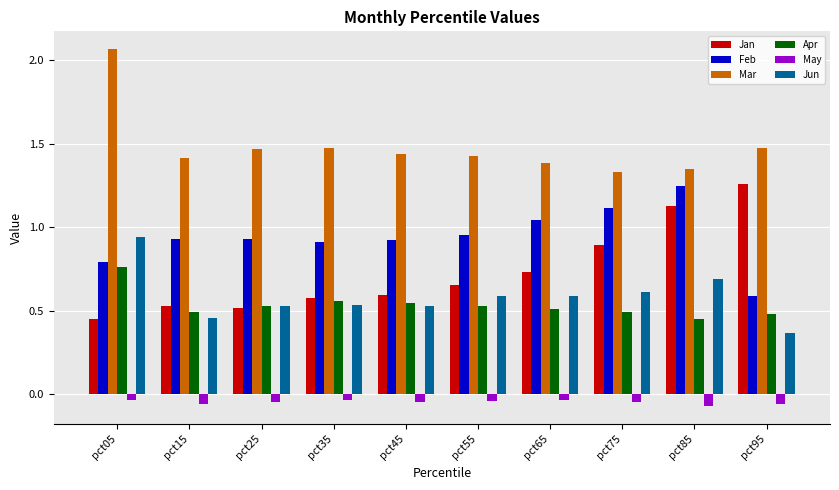

At which category is the sum across all series the highest?

pct05